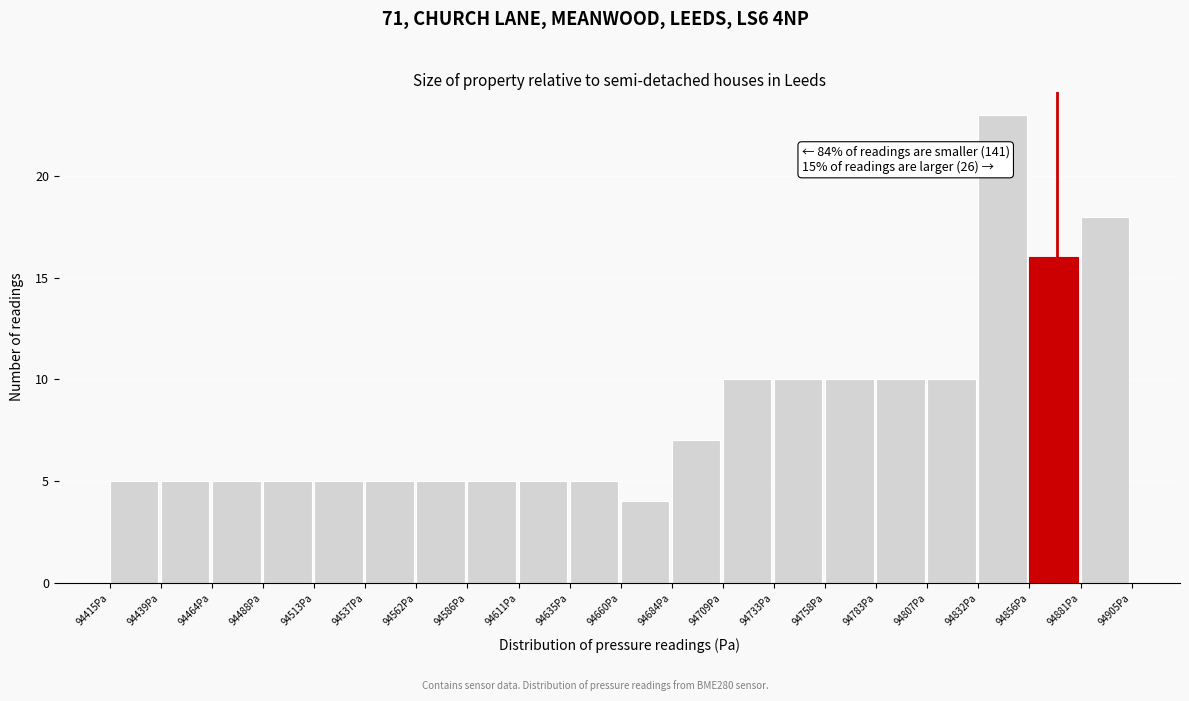

Which range on the x-axis has the tallest bar?

94830 to 94855